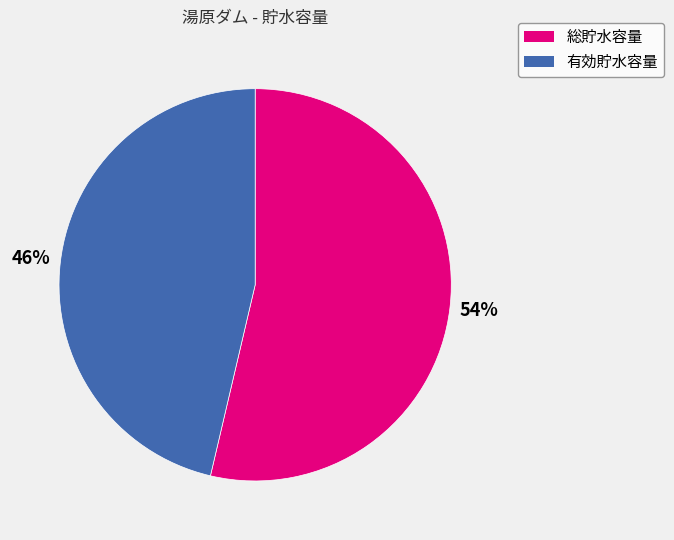

Approximately how many times larger is the value at 有効貯水容量 compared to 総貯水容量?

0.9